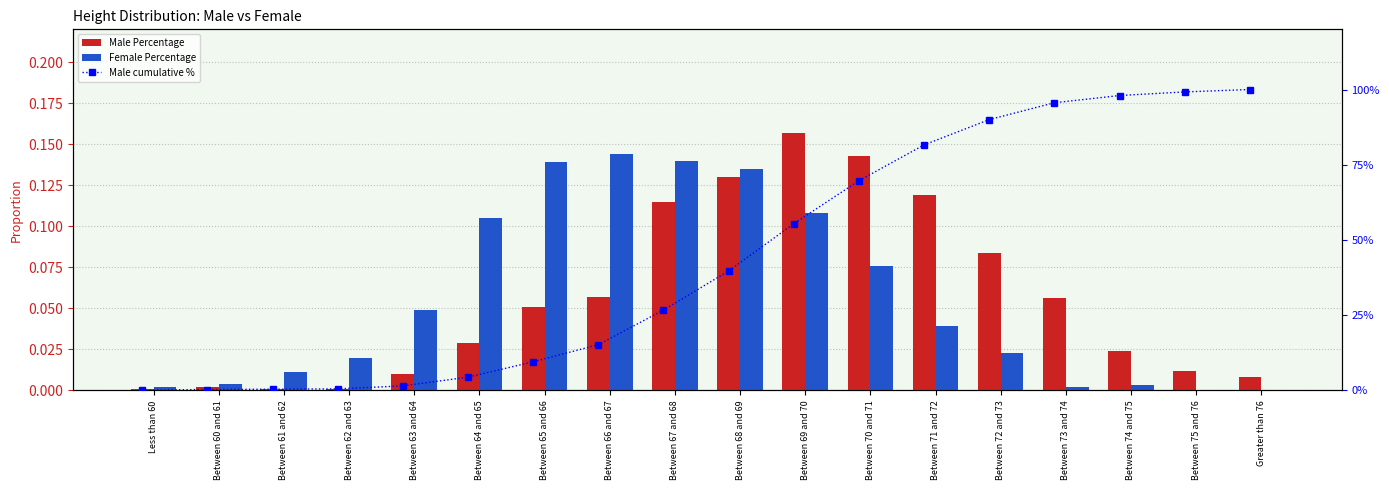

Reading right to left, transcribe all the data shown in this chart.

Male Percentage: 0.0	0.0	0.0	0.1	0.1	0.1	0.1	0.2	0.1	0.1	0.1	0.1	0.0	0.0	0.0	0.0	0.0	0.0
Female Percentage: 0.0	0.0	0.0	0.0	0.0	0.0	0.1	0.1	0.1	0.1	0.1	0.1	0.1	0.0	0.0	0.0	0.0	0.0
Male cumulative %: 1.0	1.0	1.0	1.0	0.9	0.8	0.7	0.6	0.4	0.3	0.2	0.1	0.0	0.0	0.0	0.0	0.0	0.0